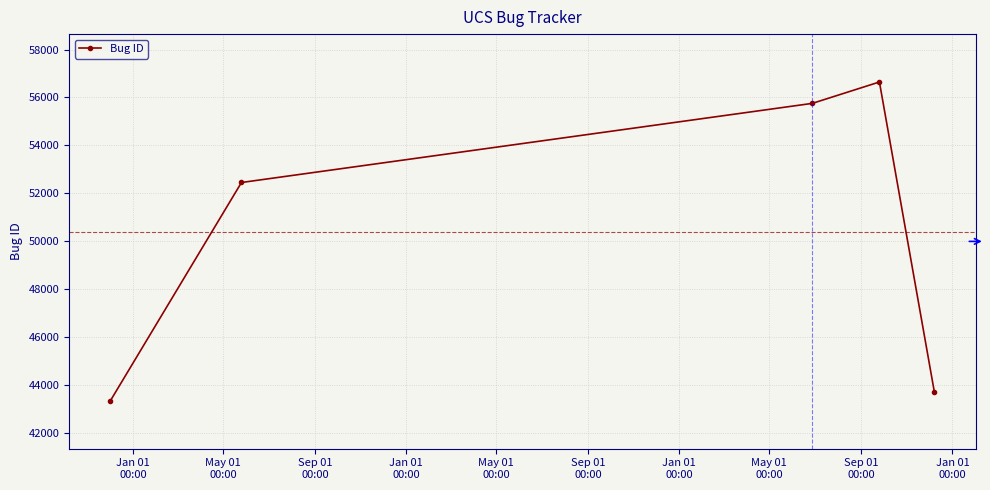

What is the value of the 3rd point from the left?

55753